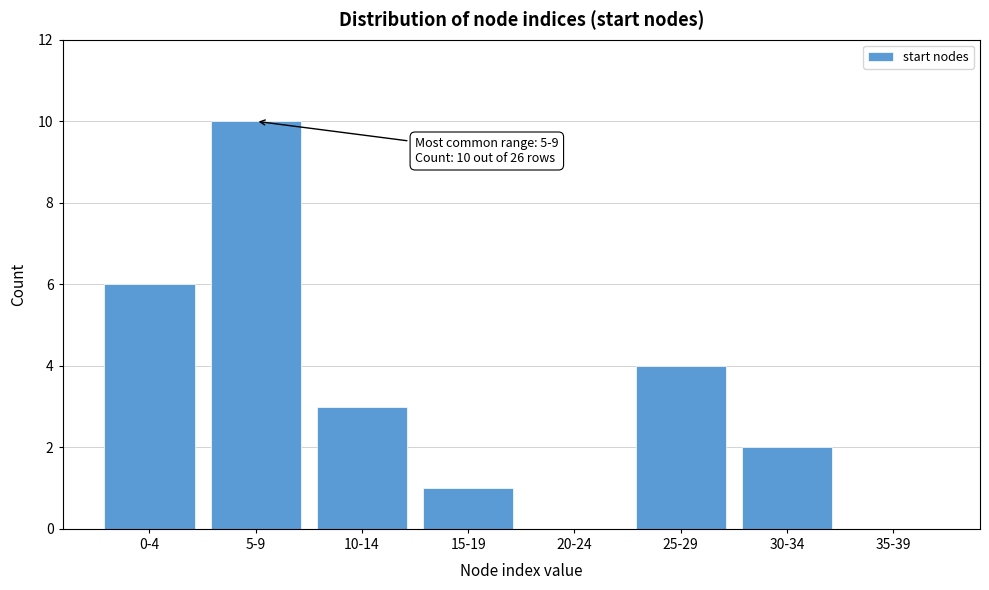

Reading left to right, extract all data points from this chart.

0-4=6	5-9=10	10-14=3	15-19=1	20-24=0	25-29=4	30-34=2	35-39=0